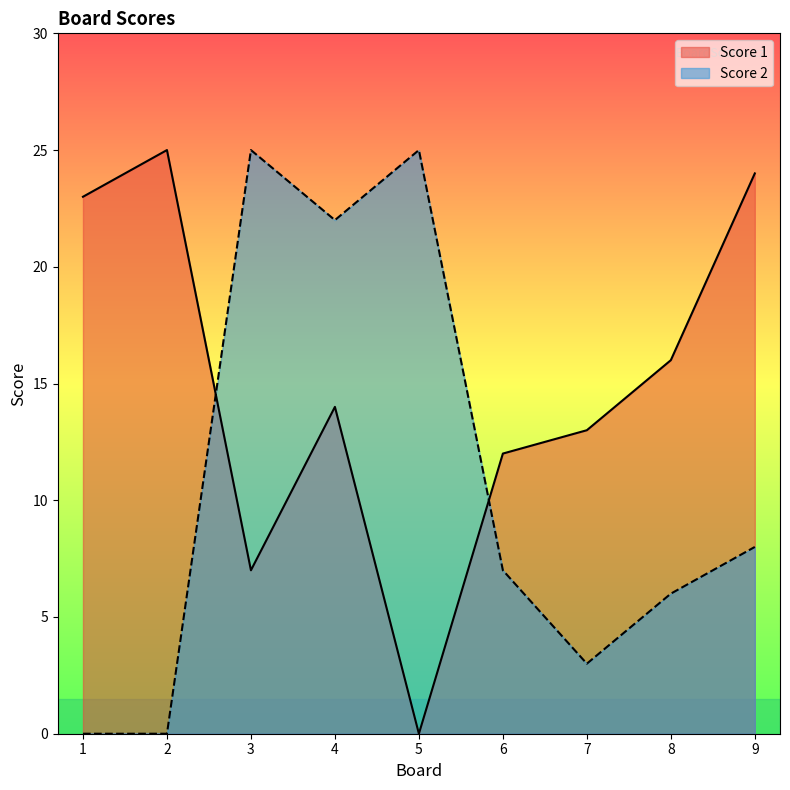

Between which two adjacent categories do Score 1 and Score 2 first intersect?

2 and 3